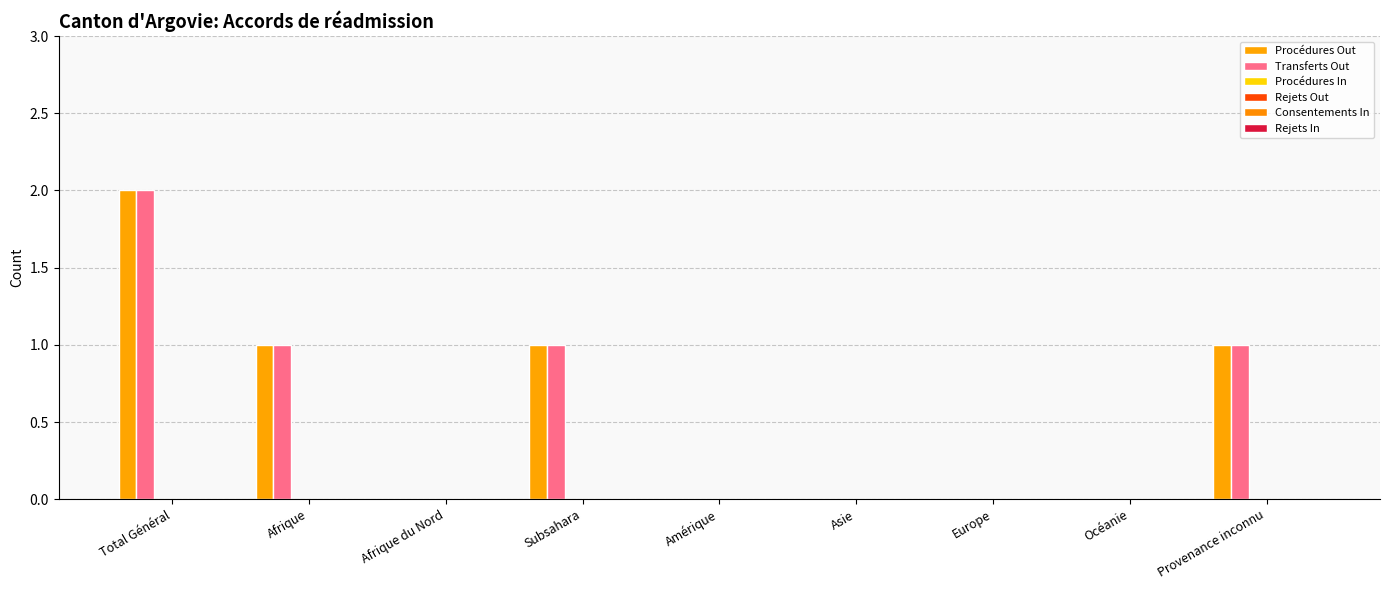

What is the label of the 9th bar from the right?

Total Général